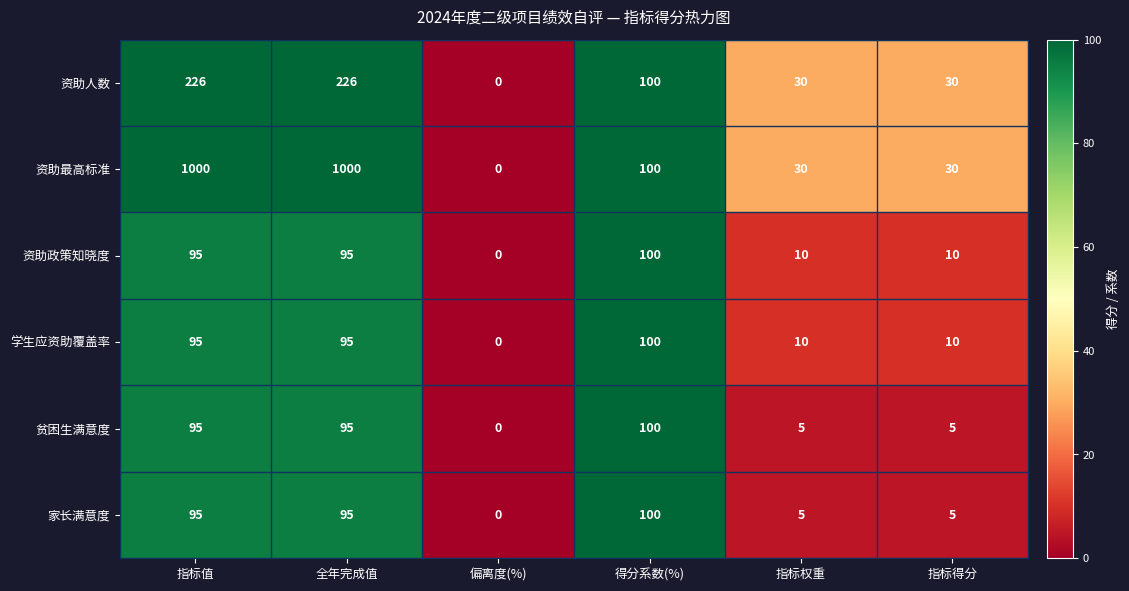

Which series has the largest total across all categories?

资助最高标准